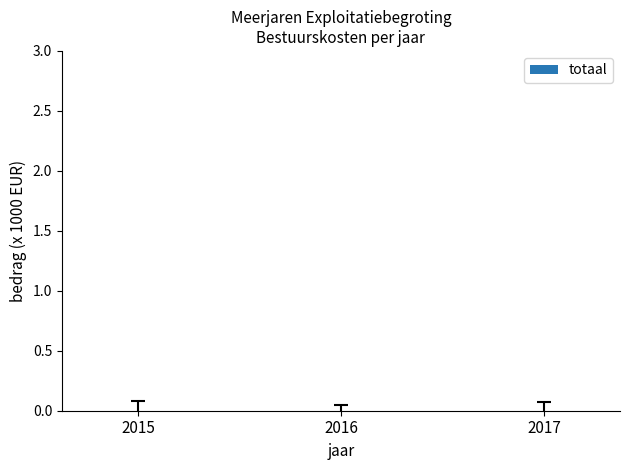

The chart shows a value of -0.0 at 2016. True or false?

False